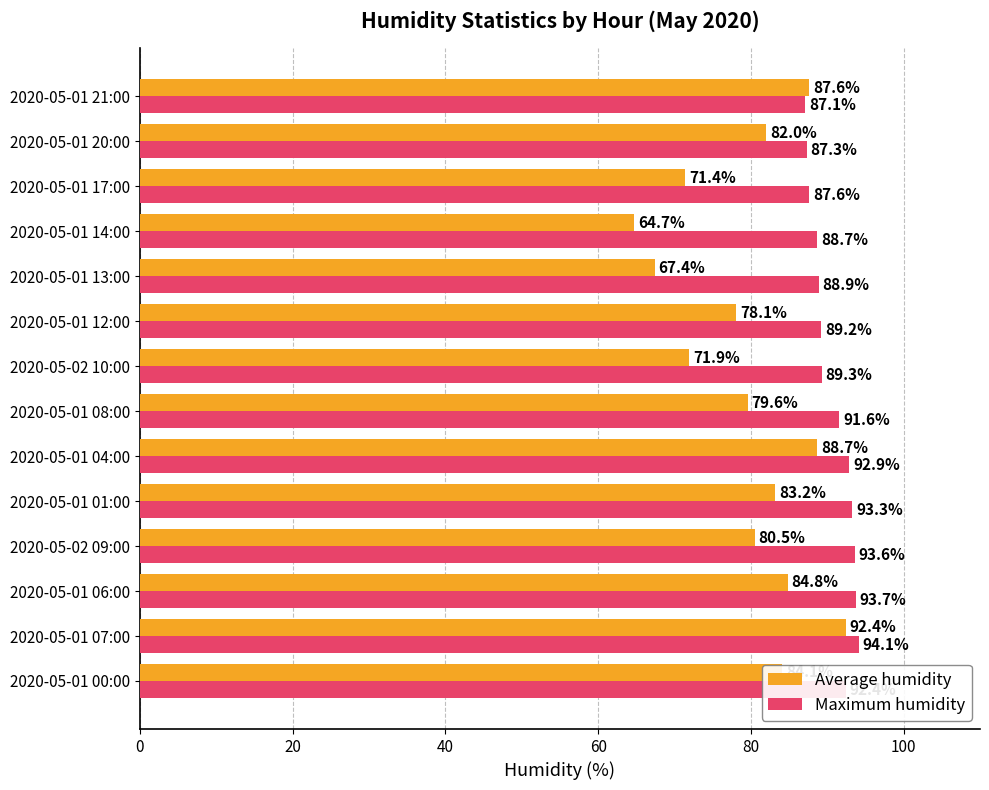

Which series has the widest spread of values?

Average humidity